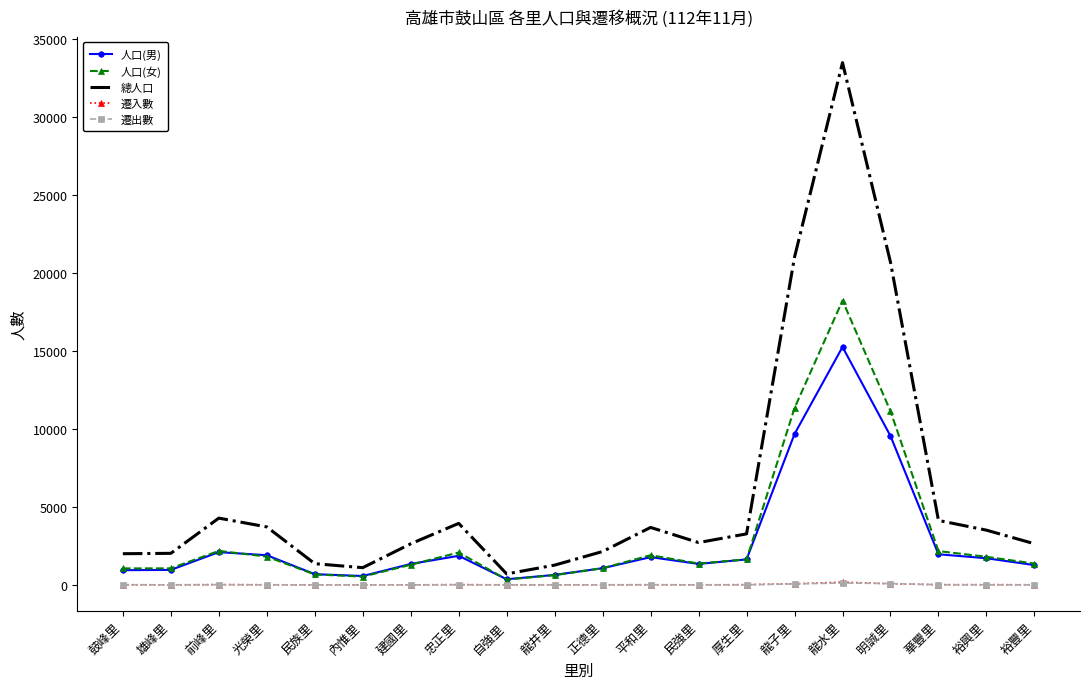

Which series has the widest spread of values?

總人口